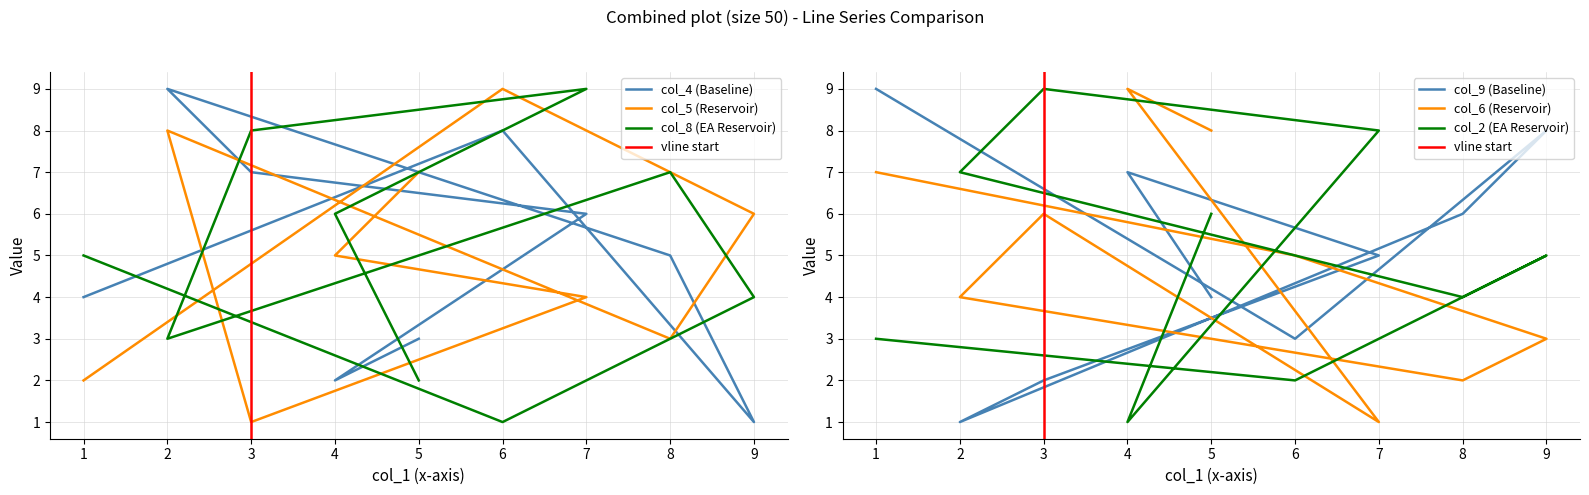

Is it true that col_4 equals 3 at 5?

True